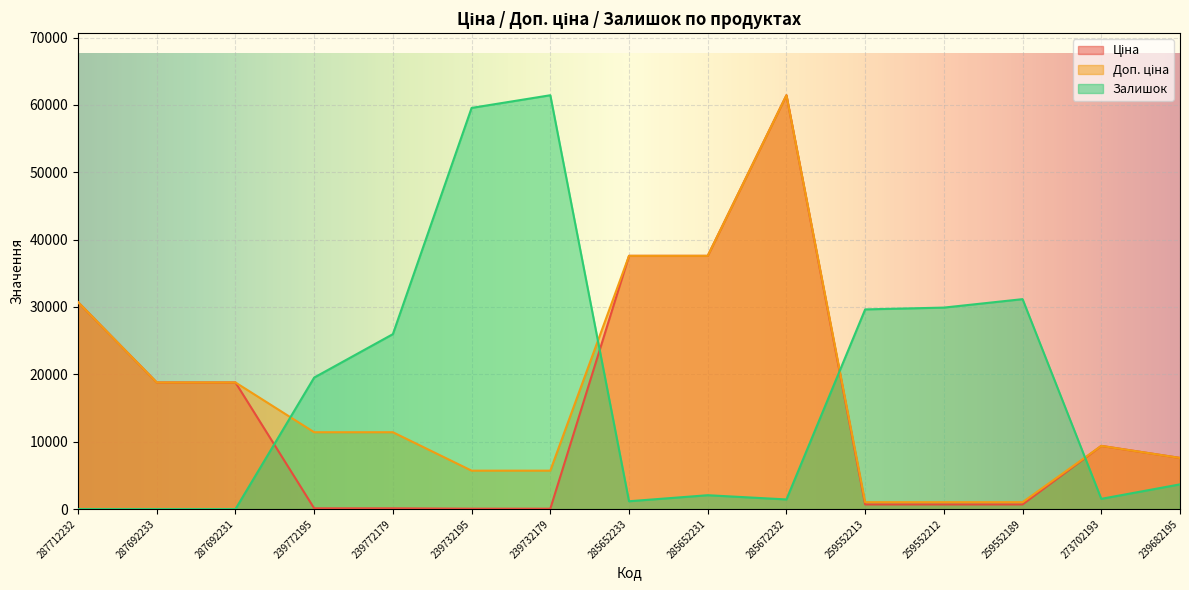

What is the difference between the maximum and minimum values in the Доп. ціна series?

60409.6